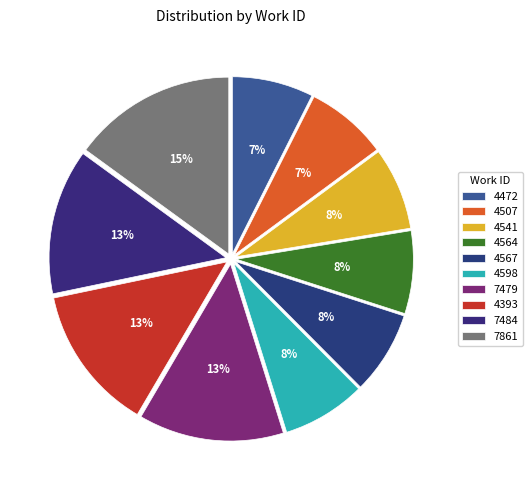

Which category has the smallest portion of the pie?

4472